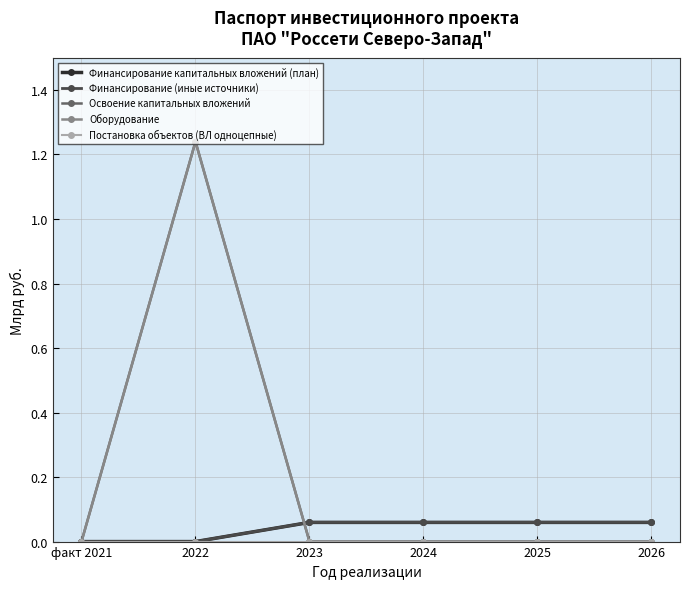

At how many categories does at least one series exceed 0?

5